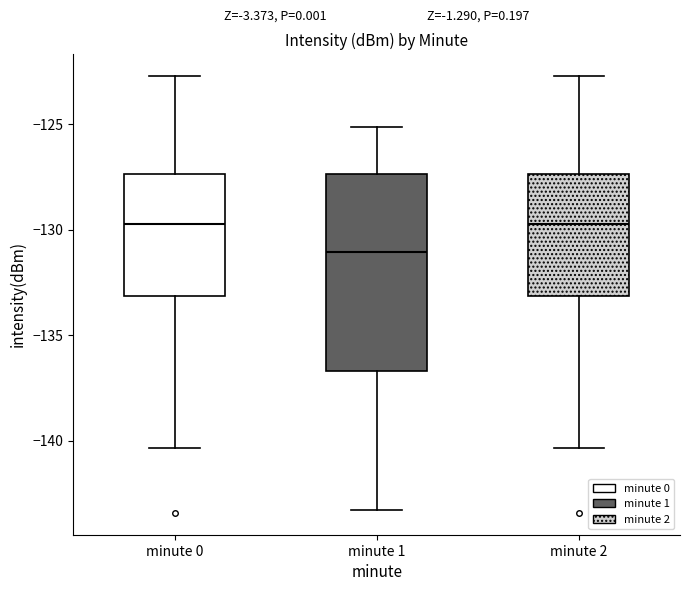

Which box has the lowest median line?

minute 1